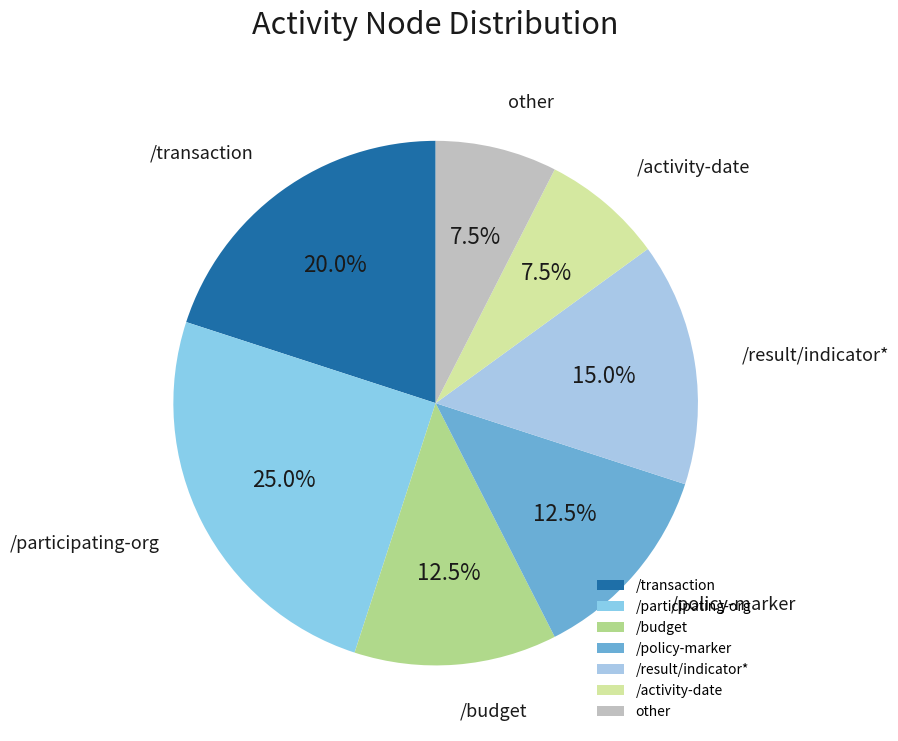

What percentage is the /transaction slice, to the nearest percent?

20%